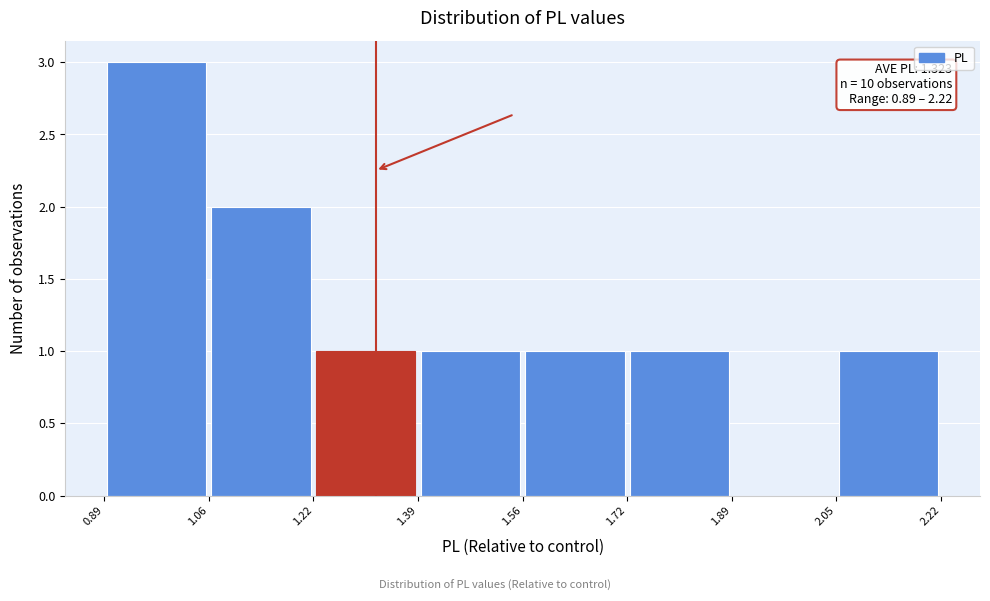

Which range on the x-axis has the tallest bar?

0.89 to 1.06